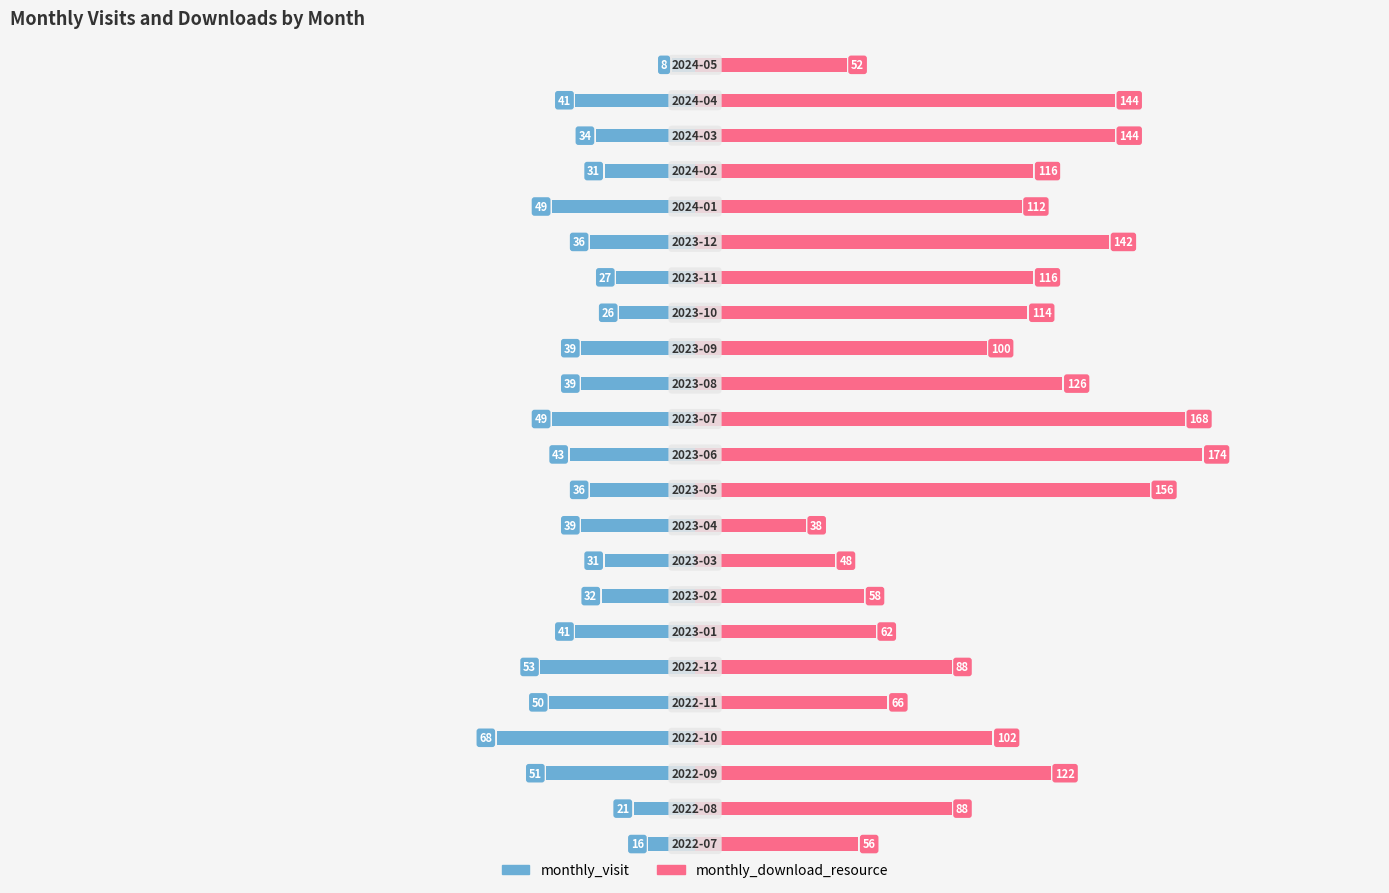

What is the value of the monthly_download_resource bar at the 11th from the left?

156